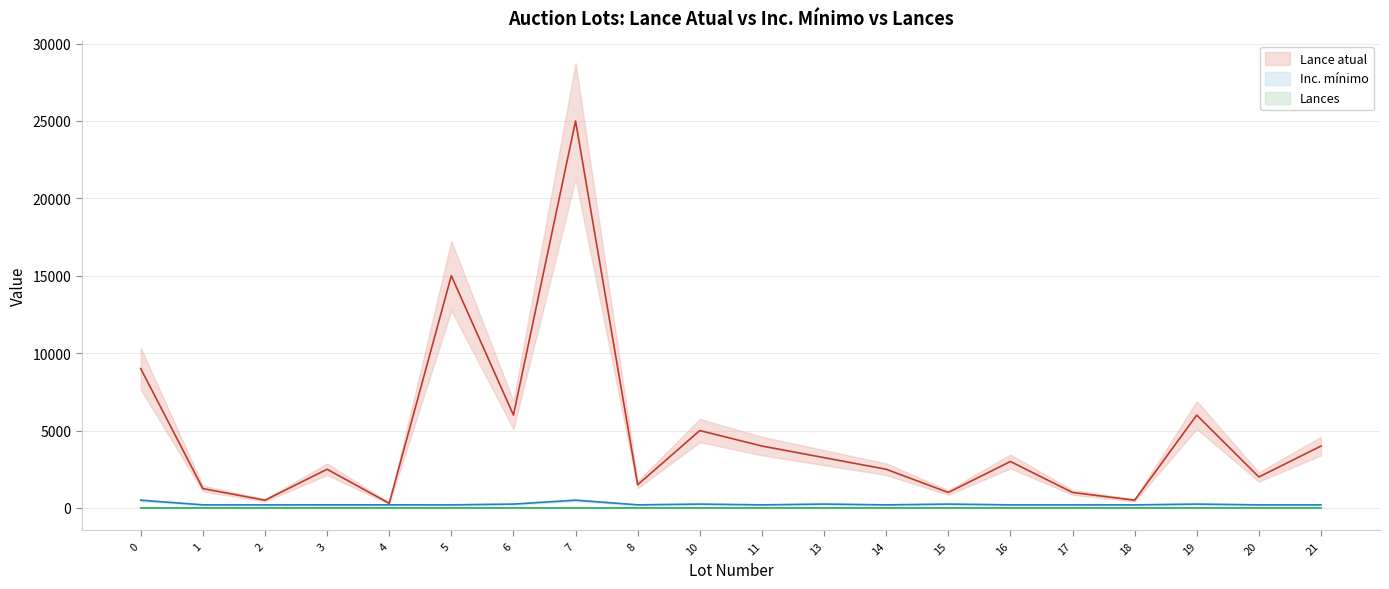

How many lines are shown in the chart?

3